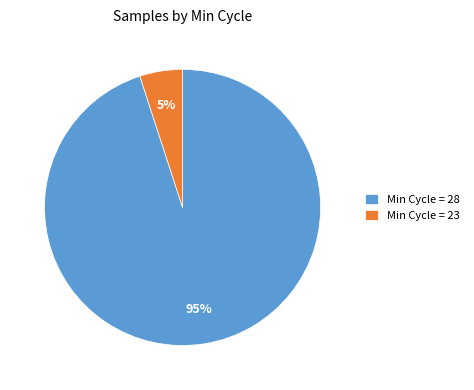

Does any single category account for the majority?

Yes